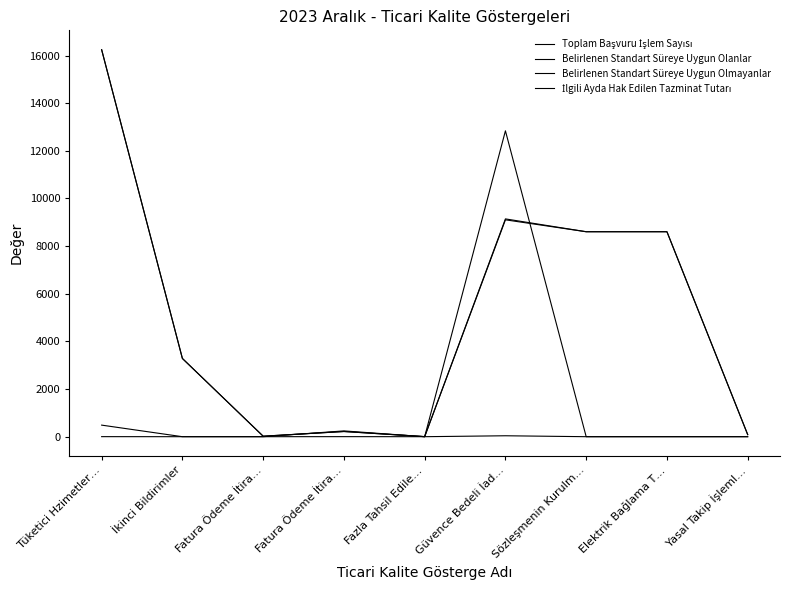

What is the sum of the Belirlenen Standart Süreye Uygun Olanlar values at Tüketici Hzimetler… and İkinci Bildirimler?

19528.0